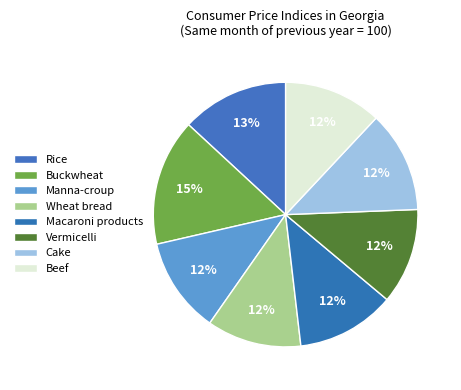

Is it true that Manna-croup is 12% of the pie?

True